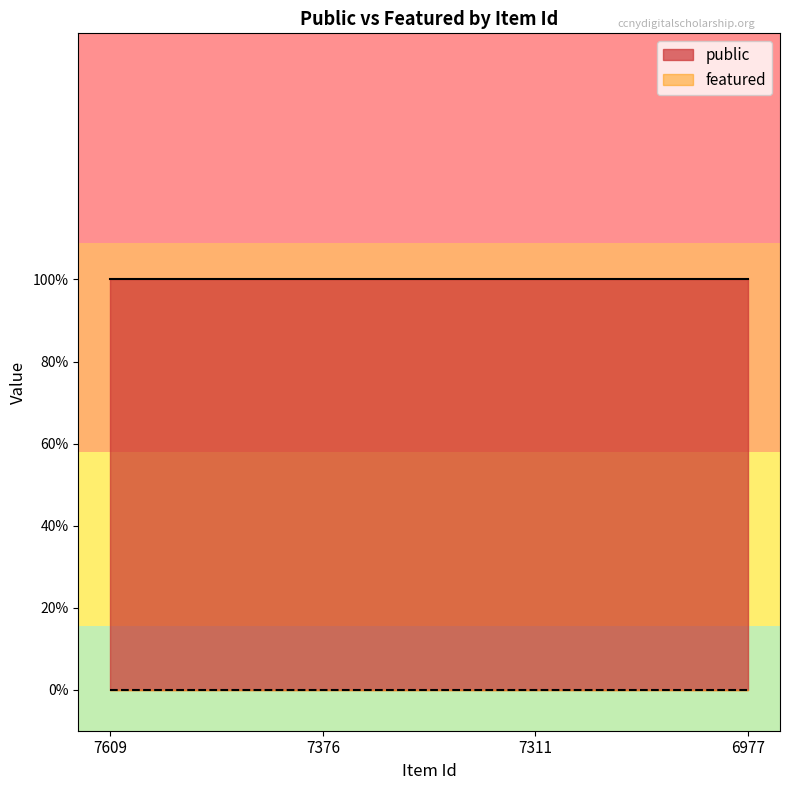

What is the value of the public point at the 1st from the left?

1